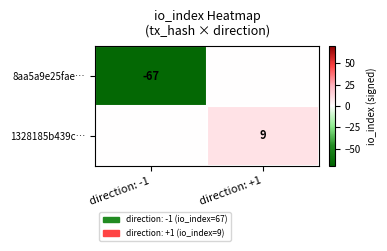

The value of 1328185b439c… at direction: +1 is 6. True or false?

False